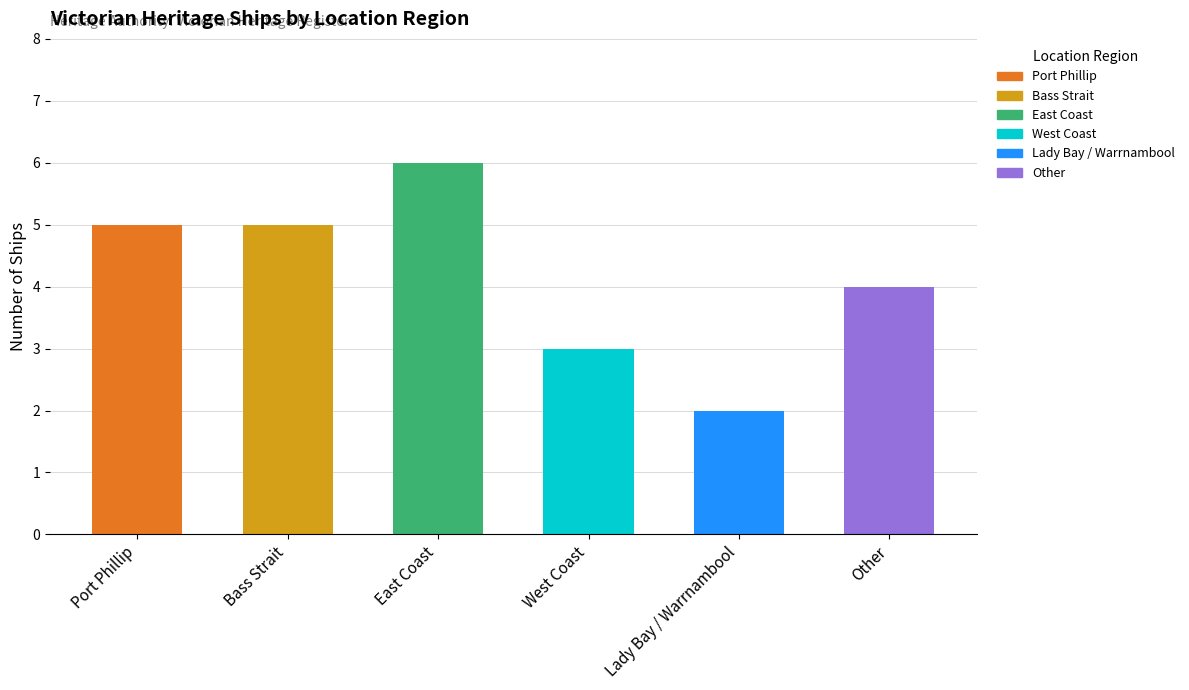

Reading right to left, extract all data points from this chart.

4	2	3	6	5	5